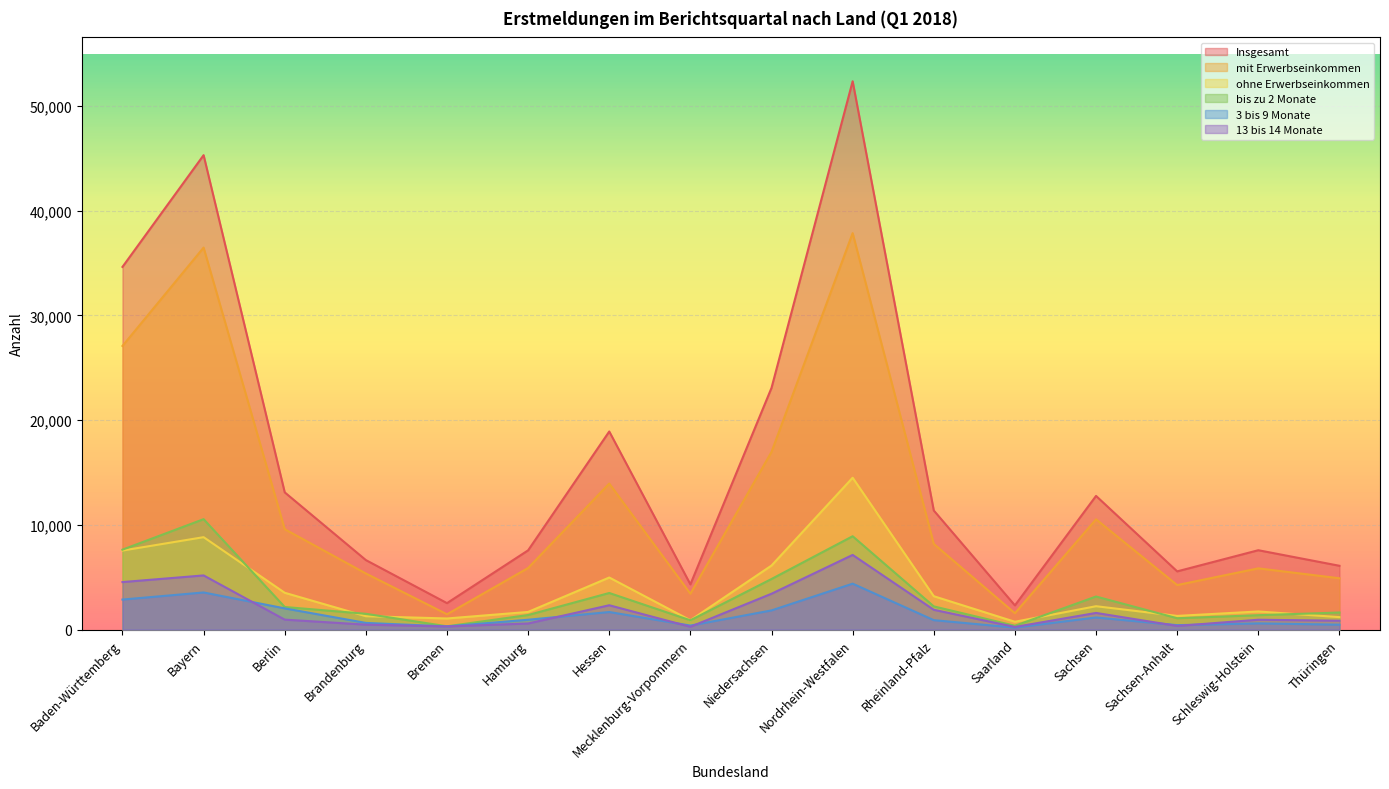

What is the label of the 15th point from the left?

Schleswig-Holstein